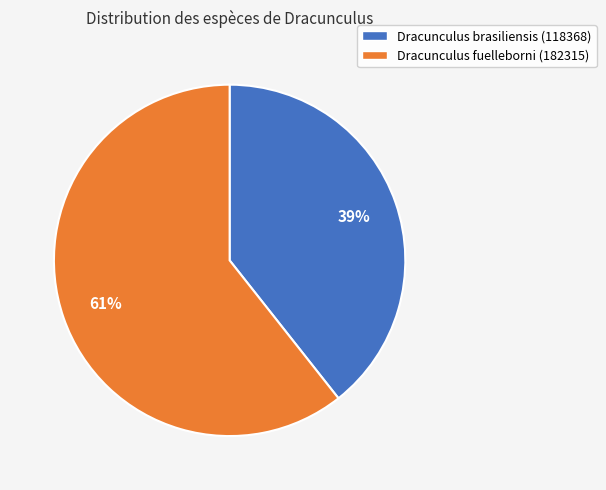

Rank the categories by value from highest to lowest.

Dracunculus fuelleborni, Dracunculus brasiliensis